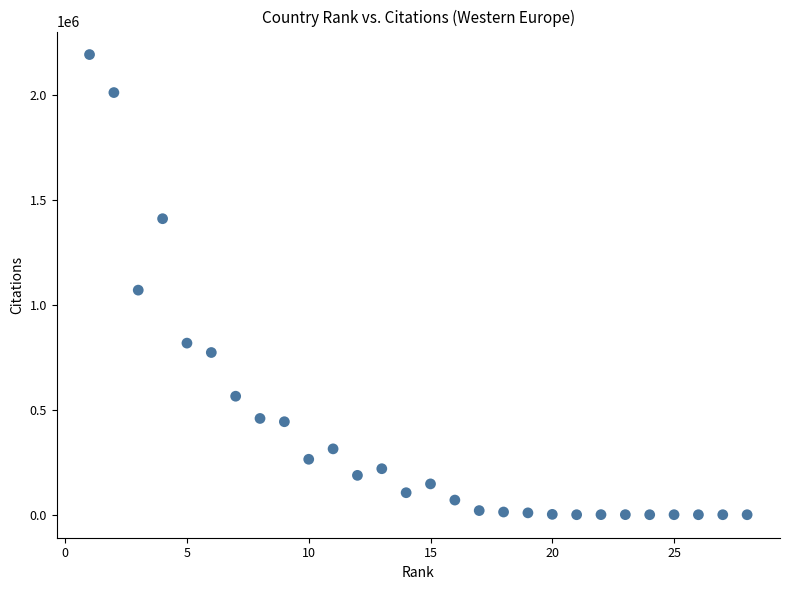

What is the range of Y values (max minus min)?

2195164